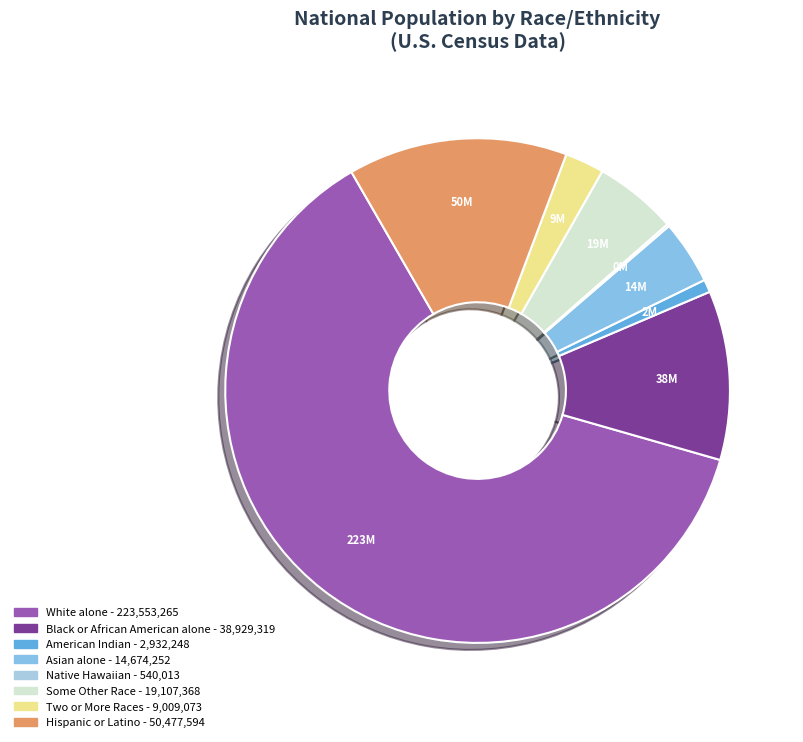

Rank the categories by value from lowest to highest.

Native Hawaiian and Other Pacific Islander, American Indian and Alaska Native, Two or More Races, Asian alone, Some Other Race alone, Black or African American alone, Hispanic or Latino, White alone